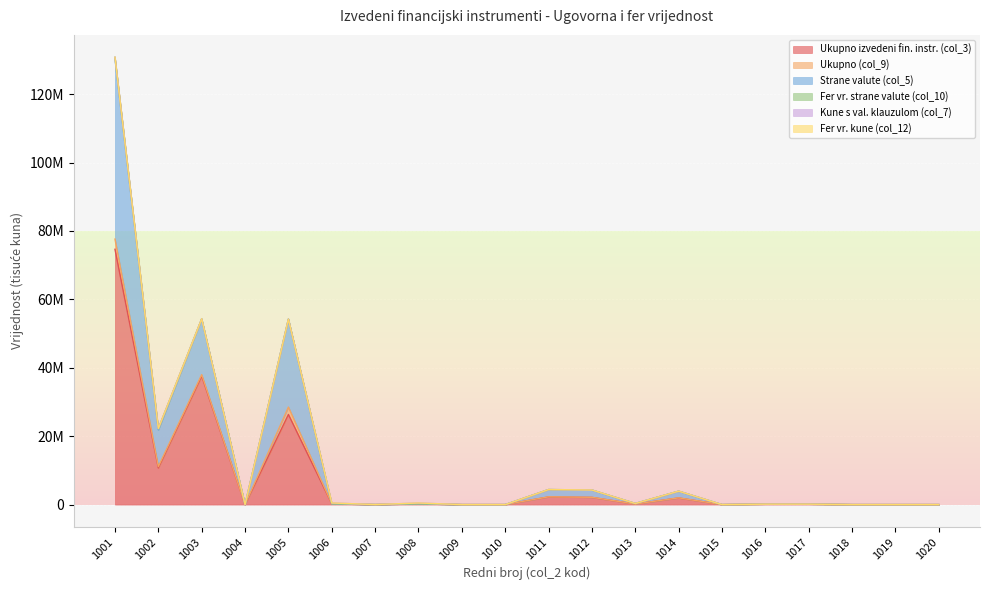

What is the greatest value displayed?

74642884